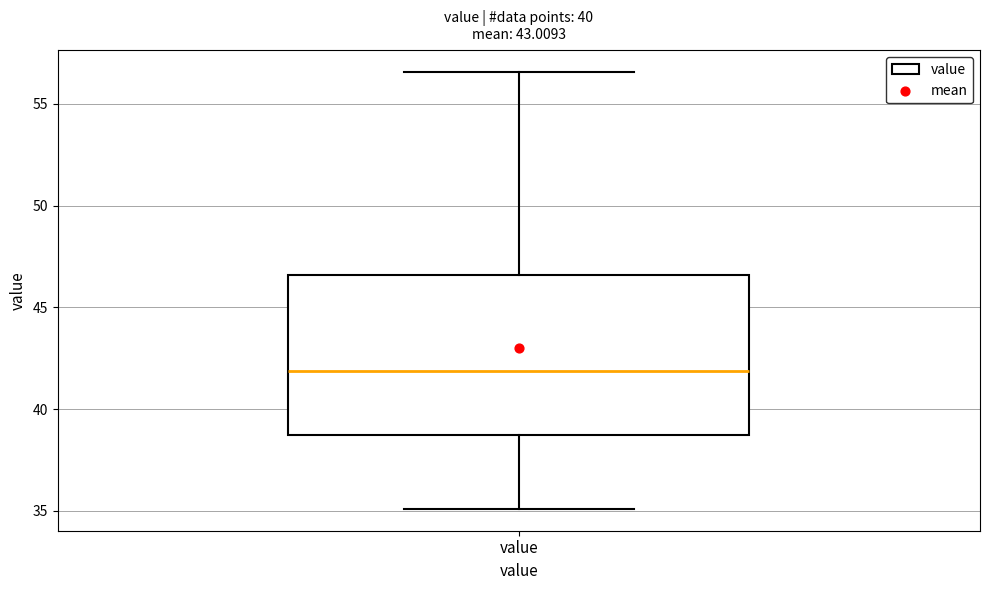

Where does the median line of the box for value sit on the y-axis? The values are not printed on the chart, so give them approximately, as read against the axis.

42.0